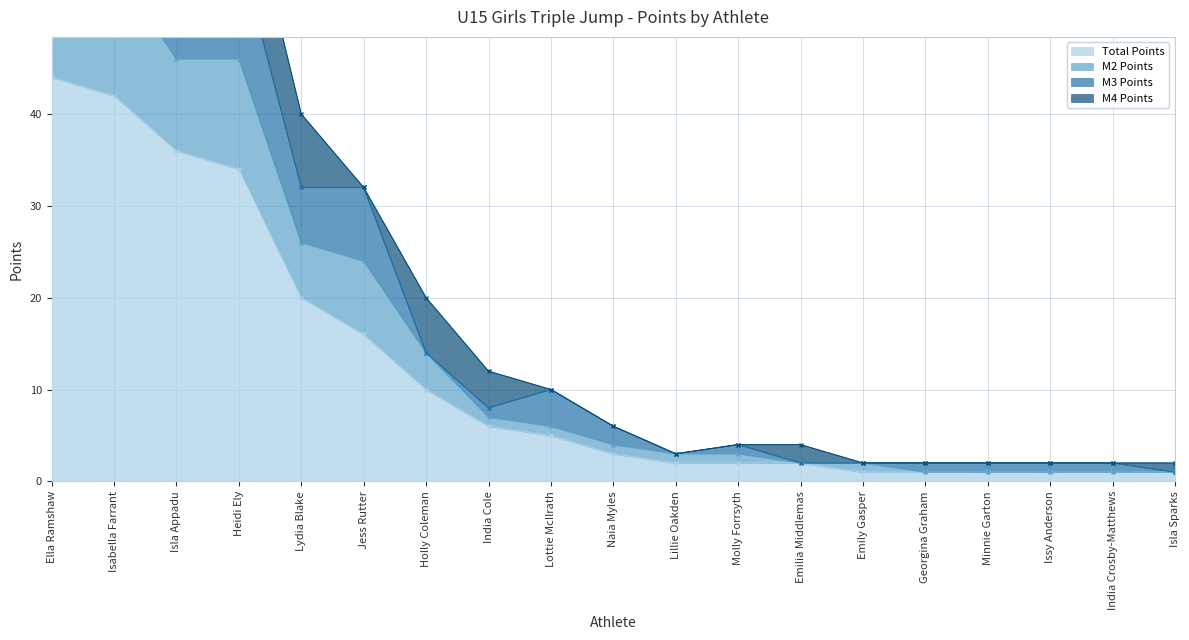

How many values in the Total Points series exceed 3?

9